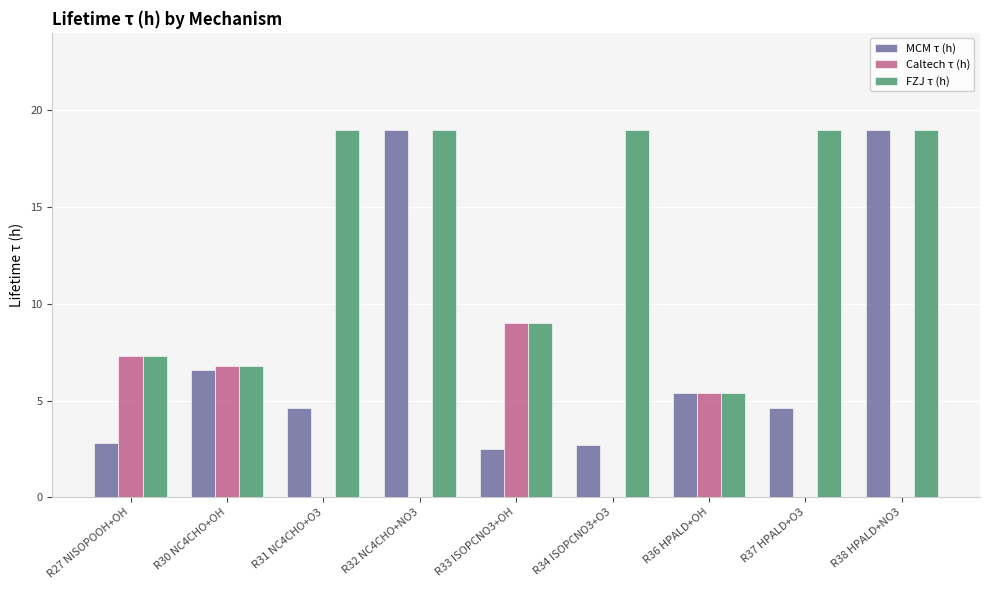

Between R32 NC4CHO+NO3 and R33 ISOPCNO3+OH, which series saw the biggest shift?

MCM τ (h)